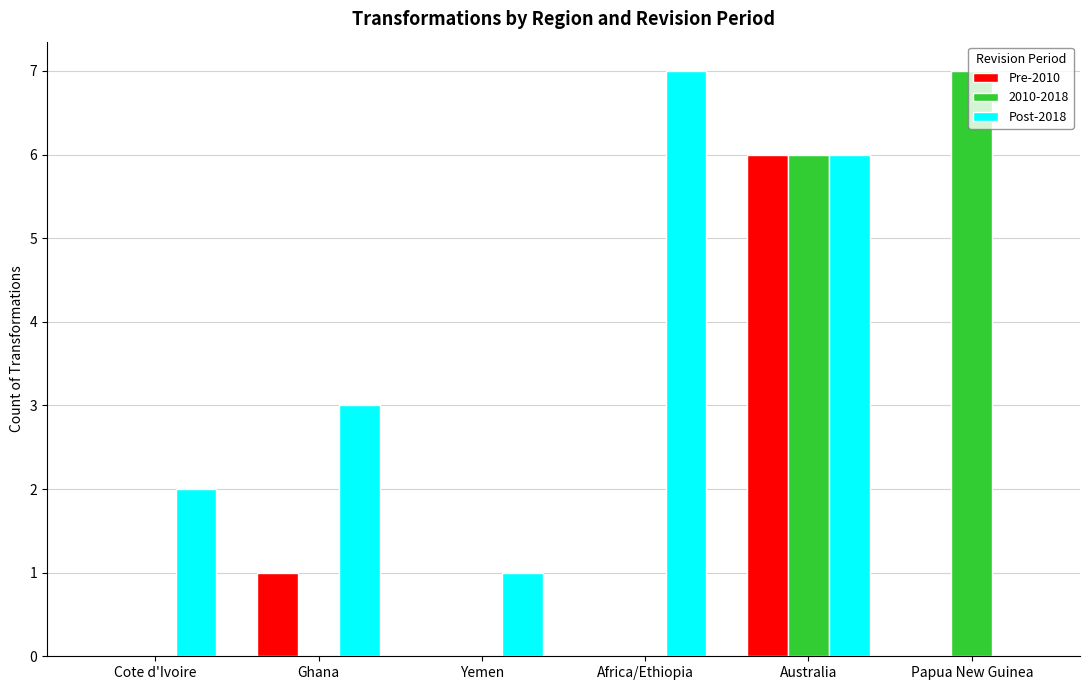

What is the total value across all series at Cote d'Ivoire?

2